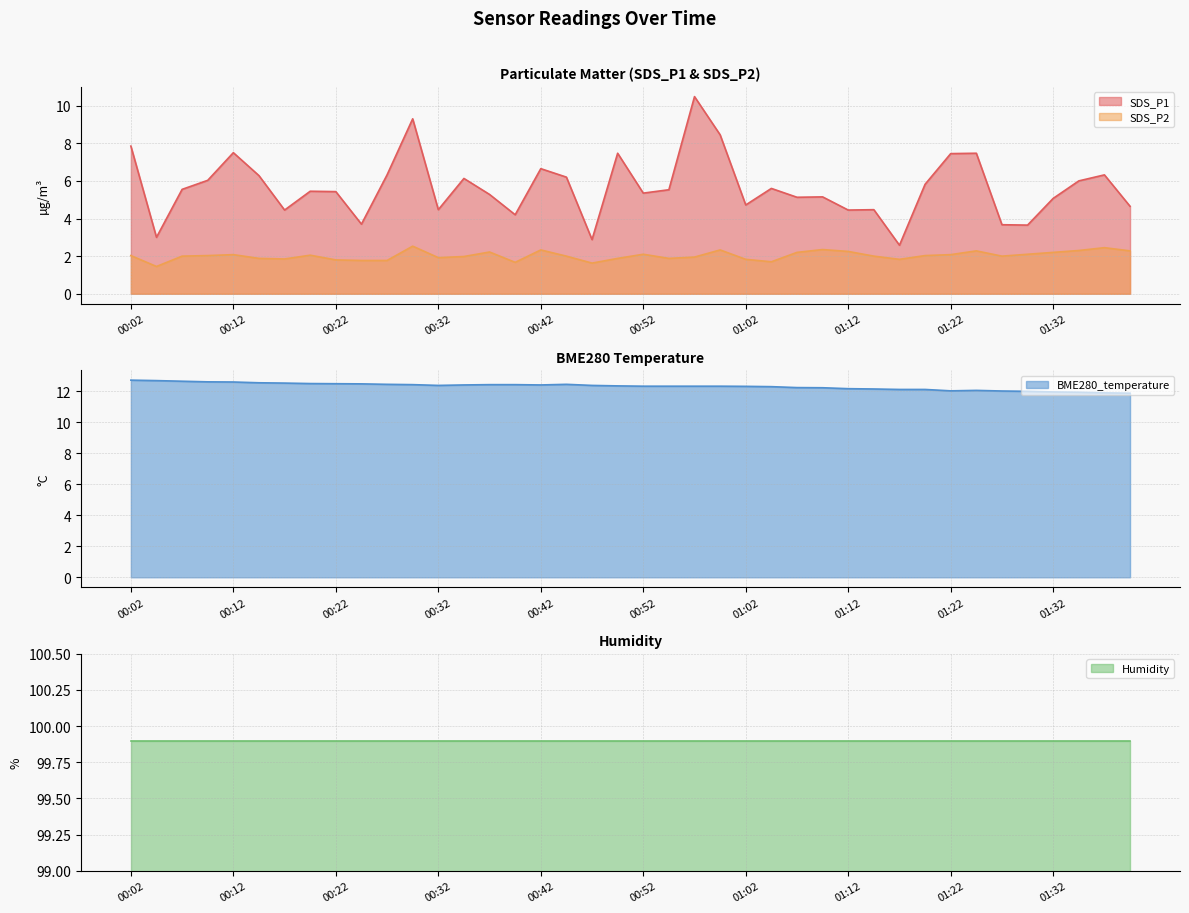

What is the spread (max minus min) of values at 01:04?

10.6